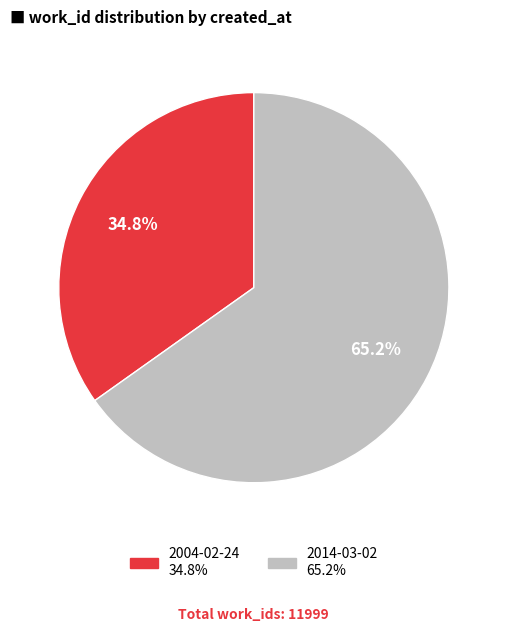

Which slice is the smallest?

2004-02-24